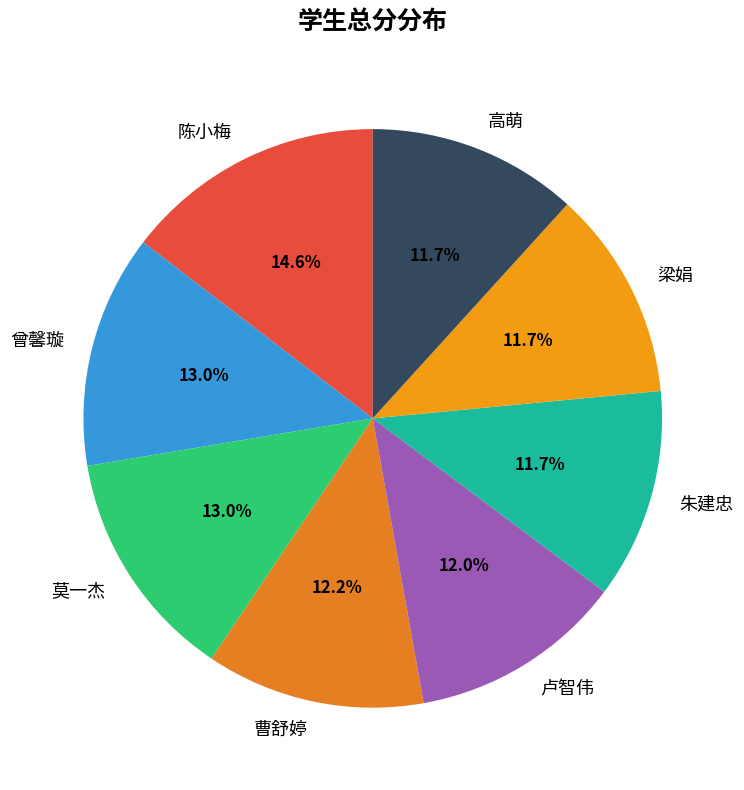

Is there a majority slice in this chart?

No